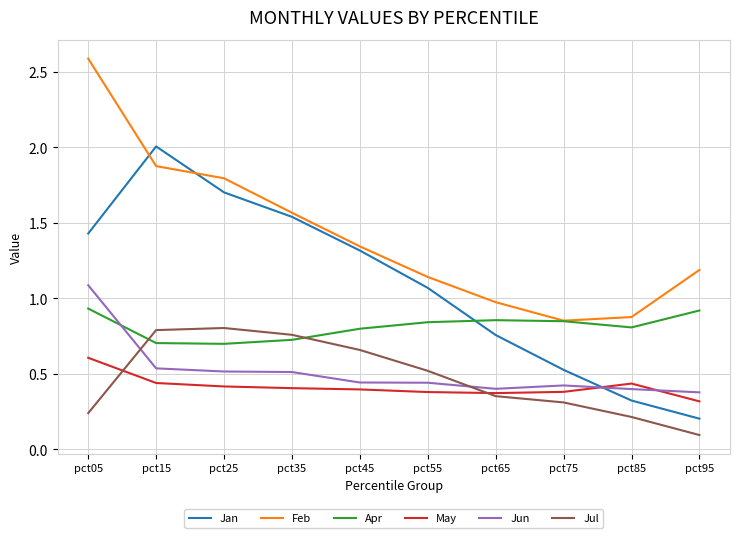

List the series in order of their peak value, highest first.

Feb, Jan, Jun, Apr, Jul, May